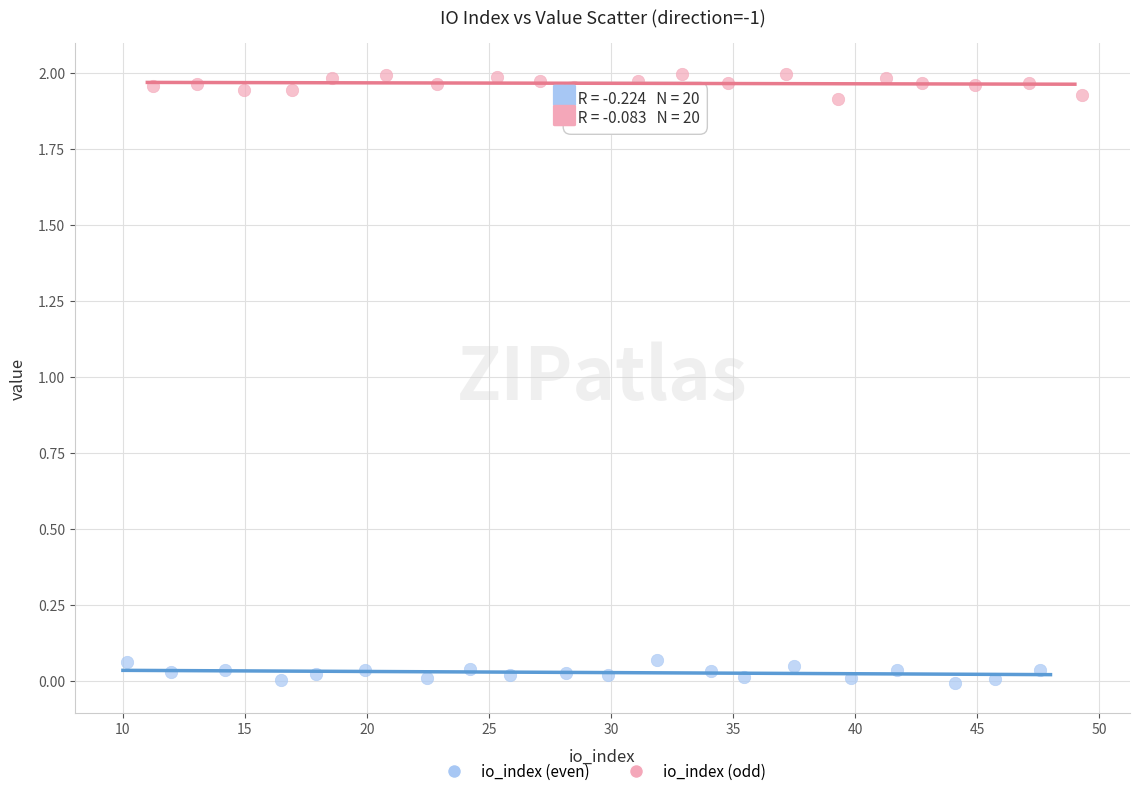

Which series reaches the maximum Y coordinate?

io_index (odd)